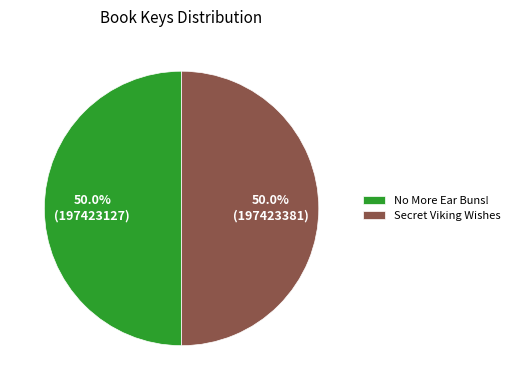

What is the ratio of the value at Secret Viking Wishes to the value at No More Ear Buns!?

1.0